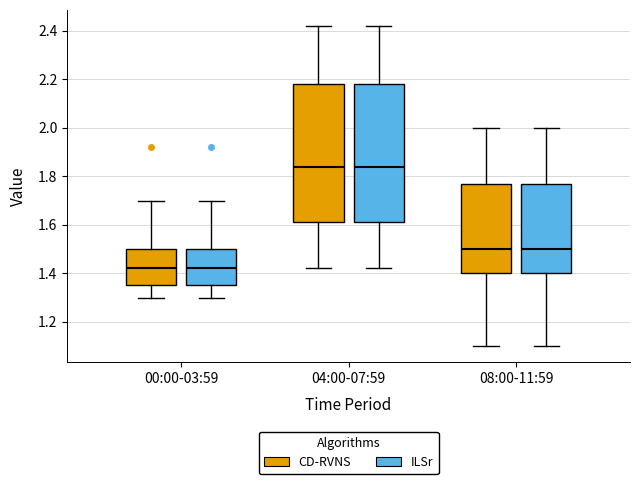

Where is the lower edge of the box for 08:00-11:59 (CD-RVNS) on the y-axis? The values are not printed on the chart, so give them approximately, as read against the axis.

1.40